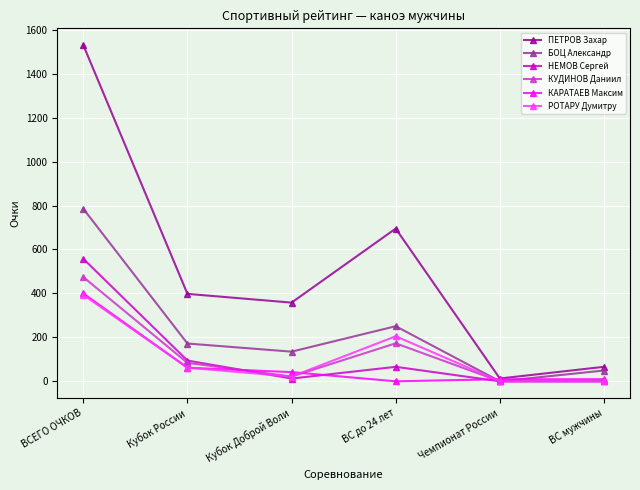

Which series has the widest spread of values?

ПЕТРОВ Захар